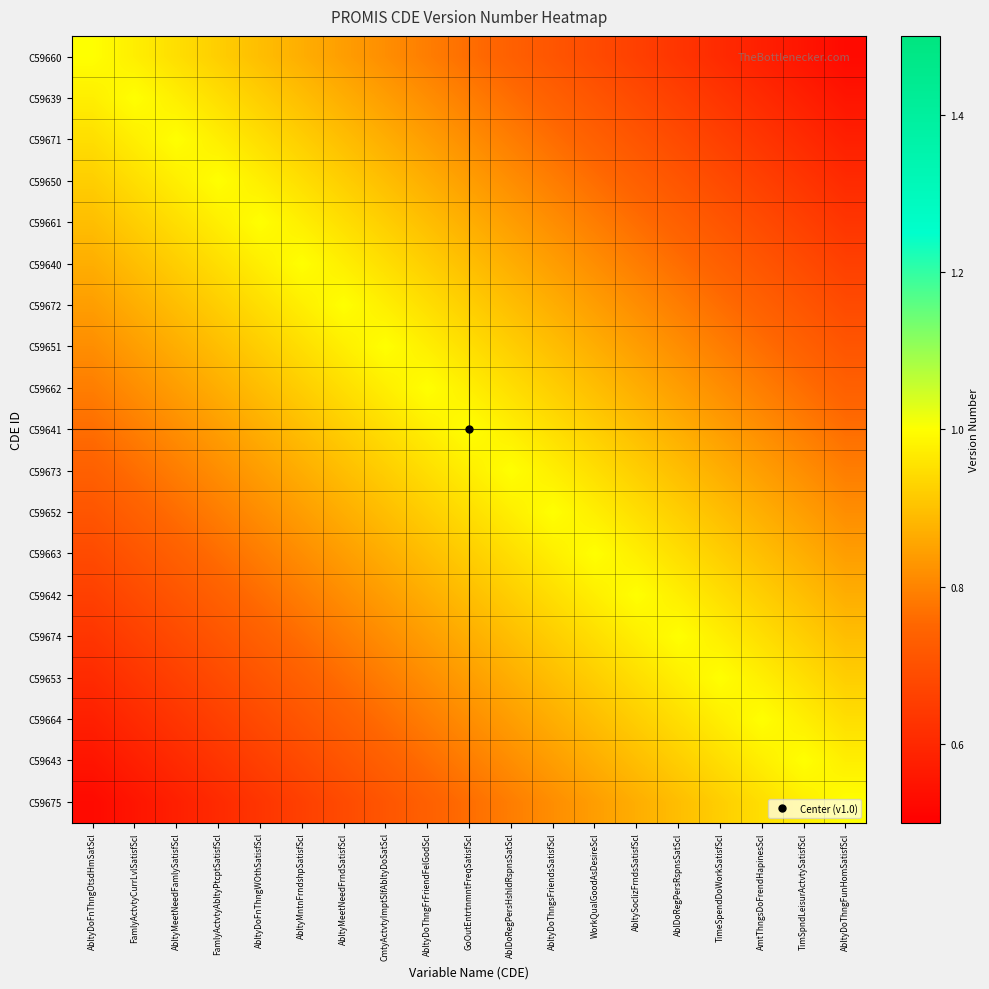

Reading right to left, extract all data points from this chart.

C59660: AbltyDoThngFunHomSatisfScl=0.5	TimSpndLeisurActvtySatisfScl=0.6	AmtThngsDoFrendHapinesScl=0.6	TimeSpendDoWorkSatisfScl=0.6	AblDoRegPersRspnsSatScl=0.6	AbltySoclizFrndsSatisfScl=0.7	WorkQualGoodAsDesireScl=0.7	AbltyDoThngsFriendsSatisfScl=0.7	AblDoRegPersHshldRspnsSatScl=0.7	GoOutEntrtnmntFreqSatisfScl=0.8	AbltyDoThngFrFriendFelGodScl=0.8	CmtyActvtyImptSlfAbltyDoSatScl=0.8	AbltyMeetNeedFrndSatisfScl=0.8	AbltyMntnFrndshpSatisfScl=0.9	AbltyDoFnThngWOthSatisfScl=0.9	FamlyActvtyAbltyPtcptSatisfScl=0.9	AbltyMeetNeedFamlySatisfScl=0.9	FamlyActvtyCurrLvlSatisfScl=1.0	AbltyDoFnThngOtsdHmSatScl=1.0
C59639: AbltyDoThngFunHomSatisfScl=0.6	TimSpndLeisurActvtySatisfScl=0.6	AmtThngsDoFrendHapinesScl=0.6	TimeSpendDoWorkSatisfScl=0.6	AblDoRegPersRspnsSatScl=0.7	AbltySoclizFrndsSatisfScl=0.7	WorkQualGoodAsDesireScl=0.7	AbltyDoThngsFriendsSatisfScl=0.7	AblDoRegPersHshldRspnsSatScl=0.8	GoOutEntrtnmntFreqSatisfScl=0.8	AbltyDoThngFrFriendFelGodScl=0.8	CmtyActvtyImptSlfAbltyDoSatScl=0.8	AbltyMeetNeedFrndSatisfScl=0.9	AbltyMntnFrndshpSatisfScl=0.9	AbltyDoFnThngWOthSatisfScl=0.9	FamlyActvtyAbltyPtcptSatisfScl=0.9	AbltyMeetNeedFamlySatisfScl=1.0	FamlyActvtyCurrLvlSatisfScl=1.0	AbltyDoFnThngOtsdHmSatScl=1.0
C59671: AbltyDoThngFunHomSatisfScl=0.6	TimSpndLeisurActvtySatisfScl=0.6	AmtThngsDoFrendHapinesScl=0.6	TimeSpendDoWorkSatisfScl=0.7	AblDoRegPersRspnsSatScl=0.7	AbltySoclizFrndsSatisfScl=0.7	WorkQualGoodAsDesireScl=0.7	AbltyDoThngsFriendsSatisfScl=0.8	AblDoRegPersHshldRspnsSatScl=0.8	GoOutEntrtnmntFreqSatisfScl=0.8	AbltyDoThngFrFriendFelGodScl=0.8	CmtyActvtyImptSlfAbltyDoSatScl=0.9	AbltyMeetNeedFrndSatisfScl=0.9	AbltyMntnFrndshpSatisfScl=0.9	AbltyDoFnThngWOthSatisfScl=0.9	FamlyActvtyAbltyPtcptSatisfScl=1.0	AbltyMeetNeedFamlySatisfScl=1.0	FamlyActvtyCurrLvlSatisfScl=1.0	AbltyDoFnThngOtsdHmSatScl=0.9
C59650: AbltyDoThngFunHomSatisfScl=0.6	TimSpndLeisurActvtySatisfScl=0.6	AmtThngsDoFrendHapinesScl=0.7	TimeSpendDoWorkSatisfScl=0.7	AblDoRegPersRspnsSatScl=0.7	AbltySoclizFrndsSatisfScl=0.7	WorkQualGoodAsDesireScl=0.8	AbltyDoThngsFriendsSatisfScl=0.8	AblDoRegPersHshldRspnsSatScl=0.8	GoOutEntrtnmntFreqSatisfScl=0.8	AbltyDoThngFrFriendFelGodScl=0.9	CmtyActvtyImptSlfAbltyDoSatScl=0.9	AbltyMeetNeedFrndSatisfScl=0.9	AbltyMntnFrndshpSatisfScl=0.9	AbltyDoFnThngWOthSatisfScl=1.0	FamlyActvtyAbltyPtcptSatisfScl=1.0	AbltyMeetNeedFamlySatisfScl=1.0	FamlyActvtyCurrLvlSatisfScl=0.9	AbltyDoFnThngOtsdHmSatScl=0.9
C59661: AbltyDoThngFunHomSatisfScl=0.6	TimSpndLeisurActvtySatisfScl=0.7	AmtThngsDoFrendHapinesScl=0.7	TimeSpendDoWorkSatisfScl=0.7	AblDoRegPersRspnsSatScl=0.7	AbltySoclizFrndsSatisfScl=0.8	WorkQualGoodAsDesireScl=0.8	AbltyDoThngsFriendsSatisfScl=0.8	AblDoRegPersHshldRspnsSatScl=0.8	GoOutEntrtnmntFreqSatisfScl=0.9	AbltyDoThngFrFriendFelGodScl=0.9	CmtyActvtyImptSlfAbltyDoSatScl=0.9	AbltyMeetNeedFrndSatisfScl=0.9	AbltyMntnFrndshpSatisfScl=1.0	AbltyDoFnThngWOthSatisfScl=1.0	FamlyActvtyAbltyPtcptSatisfScl=1.0	AbltyMeetNeedFamlySatisfScl=0.9	FamlyActvtyCurrLvlSatisfScl=0.9	AbltyDoFnThngOtsdHmSatScl=0.9
C59640: AbltyDoThngFunHomSatisfScl=0.7	TimSpndLeisurActvtySatisfScl=0.7	AmtThngsDoFrendHapinesScl=0.7	TimeSpendDoWorkSatisfScl=0.7	AblDoRegPersRspnsSatScl=0.8	AbltySoclizFrndsSatisfScl=0.8	WorkQualGoodAsDesireScl=0.8	AbltyDoThngsFriendsSatisfScl=0.8	AblDoRegPersHshldRspnsSatScl=0.9	GoOutEntrtnmntFreqSatisfScl=0.9	AbltyDoThngFrFriendFelGodScl=0.9	CmtyActvtyImptSlfAbltyDoSatScl=0.9	AbltyMeetNeedFrndSatisfScl=1.0	AbltyMntnFrndshpSatisfScl=1.0	AbltyDoFnThngWOthSatisfScl=1.0	FamlyActvtyAbltyPtcptSatisfScl=0.9	AbltyMeetNeedFamlySatisfScl=0.9	FamlyActvtyCurrLvlSatisfScl=0.9	AbltyDoFnThngOtsdHmSatScl=0.9
C59672: AbltyDoThngFunHomSatisfScl=0.7	TimSpndLeisurActvtySatisfScl=0.7	AmtThngsDoFrendHapinesScl=0.7	TimeSpendDoWorkSatisfScl=0.8	AblDoRegPersRspnsSatScl=0.8	AbltySoclizFrndsSatisfScl=0.8	WorkQualGoodAsDesireScl=0.8	AbltyDoThngsFriendsSatisfScl=0.9	AblDoRegPersHshldRspnsSatScl=0.9	GoOutEntrtnmntFreqSatisfScl=0.9	AbltyDoThngFrFriendFelGodScl=0.9	CmtyActvtyImptSlfAbltyDoSatScl=1.0	AbltyMeetNeedFrndSatisfScl=1.0	AbltyMntnFrndshpSatisfScl=1.0	AbltyDoFnThngWOthSatisfScl=0.9	FamlyActvtyAbltyPtcptSatisfScl=0.9	AbltyMeetNeedFamlySatisfScl=0.9	FamlyActvtyCurrLvlSatisfScl=0.9	AbltyDoFnThngOtsdHmSatScl=0.8
C59651: AbltyDoThngFunHomSatisfScl=0.7	TimSpndLeisurActvtySatisfScl=0.7	AmtThngsDoFrendHapinesScl=0.8	TimeSpendDoWorkSatisfScl=0.8	AblDoRegPersRspnsSatScl=0.8	AbltySoclizFrndsSatisfScl=0.8	WorkQualGoodAsDesireScl=0.9	AbltyDoThngsFriendsSatisfScl=0.9	AblDoRegPersHshldRspnsSatScl=0.9	GoOutEntrtnmntFreqSatisfScl=0.9	AbltyDoThngFrFriendFelGodScl=1.0	CmtyActvtyImptSlfAbltyDoSatScl=1.0	AbltyMeetNeedFrndSatisfScl=1.0	AbltyMntnFrndshpSatisfScl=0.9	AbltyDoFnThngWOthSatisfScl=0.9	FamlyActvtyAbltyPtcptSatisfScl=0.9	AbltyMeetNeedFamlySatisfScl=0.9	FamlyActvtyCurrLvlSatisfScl=0.8	AbltyDoFnThngOtsdHmSatScl=0.8
C59662: AbltyDoThngFunHomSatisfScl=0.7	TimSpndLeisurActvtySatisfScl=0.8	AmtThngsDoFrendHapinesScl=0.8	TimeSpendDoWorkSatisfScl=0.8	AblDoRegPersRspnsSatScl=0.8	AbltySoclizFrndsSatisfScl=0.9	WorkQualGoodAsDesireScl=0.9	AbltyDoThngsFriendsSatisfScl=0.9	AblDoRegPersHshldRspnsSatScl=0.9	GoOutEntrtnmntFreqSatisfScl=1.0	AbltyDoThngFrFriendFelGodScl=1.0	CmtyActvtyImptSlfAbltyDoSatScl=1.0	AbltyMeetNeedFrndSatisfScl=0.9	AbltyMntnFrndshpSatisfScl=0.9	AbltyDoFnThngWOthSatisfScl=0.9	FamlyActvtyAbltyPtcptSatisfScl=0.9	AbltyMeetNeedFamlySatisfScl=0.8	FamlyActvtyCurrLvlSatisfScl=0.8	AbltyDoFnThngOtsdHmSatScl=0.8
C59641: AbltyDoThngFunHomSatisfScl=0.8	TimSpndLeisurActvtySatisfScl=0.8	AmtThngsDoFrendHapinesScl=0.8	TimeSpendDoWorkSatisfScl=0.8	AblDoRegPersRspnsSatScl=0.9	AbltySoclizFrndsSatisfScl=0.9	WorkQualGoodAsDesireScl=0.9	AbltyDoThngsFriendsSatisfScl=0.9	AblDoRegPersHshldRspnsSatScl=1.0	GoOutEntrtnmntFreqSatisfScl=1.0	AbltyDoThngFrFriendFelGodScl=1.0	CmtyActvtyImptSlfAbltyDoSatScl=0.9	AbltyMeetNeedFrndSatisfScl=0.9	AbltyMntnFrndshpSatisfScl=0.9	AbltyDoFnThngWOthSatisfScl=0.9	FamlyActvtyAbltyPtcptSatisfScl=0.8	AbltyMeetNeedFamlySatisfScl=0.8	FamlyActvtyCurrLvlSatisfScl=0.8	AbltyDoFnThngOtsdHmSatScl=0.8
C59673: AbltyDoThngFunHomSatisfScl=0.8	TimSpndLeisurActvtySatisfScl=0.8	AmtThngsDoFrendHapinesScl=0.8	TimeSpendDoWorkSatisfScl=0.9	AblDoRegPersRspnsSatScl=0.9	AbltySoclizFrndsSatisfScl=0.9	WorkQualGoodAsDesireScl=0.9	AbltyDoThngsFriendsSatisfScl=1.0	AblDoRegPersHshldRspnsSatScl=1.0	GoOutEntrtnmntFreqSatisfScl=1.0	AbltyDoThngFrFriendFelGodScl=0.9	CmtyActvtyImptSlfAbltyDoSatScl=0.9	AbltyMeetNeedFrndSatisfScl=0.9	AbltyMntnFrndshpSatisfScl=0.9	AbltyDoFnThngWOthSatisfScl=0.8	FamlyActvtyAbltyPtcptSatisfScl=0.8	AbltyMeetNeedFamlySatisfScl=0.8	FamlyActvtyCurrLvlSatisfScl=0.8	AbltyDoFnThngOtsdHmSatScl=0.7
C59652: AbltyDoThngFunHomSatisfScl=0.8	TimSpndLeisurActvtySatisfScl=0.8	AmtThngsDoFrendHapinesScl=0.9	TimeSpendDoWorkSatisfScl=0.9	AblDoRegPersRspnsSatScl=0.9	AbltySoclizFrndsSatisfScl=0.9	WorkQualGoodAsDesireScl=1.0	AbltyDoThngsFriendsSatisfScl=1.0	AblDoRegPersHshldRspnsSatScl=1.0	GoOutEntrtnmntFreqSatisfScl=0.9	AbltyDoThngFrFriendFelGodScl=0.9	CmtyActvtyImptSlfAbltyDoSatScl=0.9	AbltyMeetNeedFrndSatisfScl=0.9	AbltyMntnFrndshpSatisfScl=0.8	AbltyDoFnThngWOthSatisfScl=0.8	FamlyActvtyAbltyPtcptSatisfScl=0.8	AbltyMeetNeedFamlySatisfScl=0.8	FamlyActvtyCurrLvlSatisfScl=0.7	AbltyDoFnThngOtsdHmSatScl=0.7
C59663: AbltyDoThngFunHomSatisfScl=0.8	TimSpndLeisurActvtySatisfScl=0.9	AmtThngsDoFrendHapinesScl=0.9	TimeSpendDoWorkSatisfScl=0.9	AblDoRegPersRspnsSatScl=0.9	AbltySoclizFrndsSatisfScl=1.0	WorkQualGoodAsDesireScl=1.0	AbltyDoThngsFriendsSatisfScl=1.0	AblDoRegPersHshldRspnsSatScl=0.9	GoOutEntrtnmntFreqSatisfScl=0.9	AbltyDoThngFrFriendFelGodScl=0.9	CmtyActvtyImptSlfAbltyDoSatScl=0.9	AbltyMeetNeedFrndSatisfScl=0.8	AbltyMntnFrndshpSatisfScl=0.8	AbltyDoFnThngWOthSatisfScl=0.8	FamlyActvtyAbltyPtcptSatisfScl=0.8	AbltyMeetNeedFamlySatisfScl=0.7	FamlyActvtyCurrLvlSatisfScl=0.7	AbltyDoFnThngOtsdHmSatScl=0.7
C59642: AbltyDoThngFunHomSatisfScl=0.9	TimSpndLeisurActvtySatisfScl=0.9	AmtThngsDoFrendHapinesScl=0.9	TimeSpendDoWorkSatisfScl=0.9	AblDoRegPersRspnsSatScl=1.0	AbltySoclizFrndsSatisfScl=1.0	WorkQualGoodAsDesireScl=1.0	AbltyDoThngsFriendsSatisfScl=0.9	AblDoRegPersHshldRspnsSatScl=0.9	GoOutEntrtnmntFreqSatisfScl=0.9	AbltyDoThngFrFriendFelGodScl=0.9	CmtyActvtyImptSlfAbltyDoSatScl=0.8	AbltyMeetNeedFrndSatisfScl=0.8	AbltyMntnFrndshpSatisfScl=0.8	AbltyDoFnThngWOthSatisfScl=0.8	FamlyActvtyAbltyPtcptSatisfScl=0.7	AbltyMeetNeedFamlySatisfScl=0.7	FamlyActvtyCurrLvlSatisfScl=0.7	AbltyDoFnThngOtsdHmSatScl=0.7
C59674: AbltyDoThngFunHomSatisfScl=0.9	TimSpndLeisurActvtySatisfScl=0.9	AmtThngsDoFrendHapinesScl=0.9	TimeSpendDoWorkSatisfScl=1.0	AblDoRegPersRspnsSatScl=1.0	AbltySoclizFrndsSatisfScl=1.0	WorkQualGoodAsDesireScl=0.9	AbltyDoThngsFriendsSatisfScl=0.9	AblDoRegPersHshldRspnsSatScl=0.9	GoOutEntrtnmntFreqSatisfScl=0.9	AbltyDoThngFrFriendFelGodScl=0.8	CmtyActvtyImptSlfAbltyDoSatScl=0.8	AbltyMeetNeedFrndSatisfScl=0.8	AbltyMntnFrndshpSatisfScl=0.8	AbltyDoFnThngWOthSatisfScl=0.7	FamlyActvtyAbltyPtcptSatisfScl=0.7	AbltyMeetNeedFamlySatisfScl=0.7	FamlyActvtyCurrLvlSatisfScl=0.7	AbltyDoFnThngOtsdHmSatScl=0.6
C59653: AbltyDoThngFunHomSatisfScl=0.9	TimSpndLeisurActvtySatisfScl=0.9	AmtThngsDoFrendHapinesScl=1.0	TimeSpendDoWorkSatisfScl=1.0	AblDoRegPersRspnsSatScl=1.0	AbltySoclizFrndsSatisfScl=0.9	WorkQualGoodAsDesireScl=0.9	AbltyDoThngsFriendsSatisfScl=0.9	AblDoRegPersHshldRspnsSatScl=0.9	GoOutEntrtnmntFreqSatisfScl=0.8	AbltyDoThngFrFriendFelGodScl=0.8	CmtyActvtyImptSlfAbltyDoSatScl=0.8	AbltyMeetNeedFrndSatisfScl=0.8	AbltyMntnFrndshpSatisfScl=0.7	AbltyDoFnThngWOthSatisfScl=0.7	FamlyActvtyAbltyPtcptSatisfScl=0.7	AbltyMeetNeedFamlySatisfScl=0.7	FamlyActvtyCurrLvlSatisfScl=0.6	AbltyDoFnThngOtsdHmSatScl=0.6
C59664: AbltyDoThngFunHomSatisfScl=0.9	TimSpndLeisurActvtySatisfScl=1.0	AmtThngsDoFrendHapinesScl=1.0	TimeSpendDoWorkSatisfScl=1.0	AblDoRegPersRspnsSatScl=0.9	AbltySoclizFrndsSatisfScl=0.9	WorkQualGoodAsDesireScl=0.9	AbltyDoThngsFriendsSatisfScl=0.9	AblDoRegPersHshldRspnsSatScl=0.8	GoOutEntrtnmntFreqSatisfScl=0.8	AbltyDoThngFrFriendFelGodScl=0.8	CmtyActvtyImptSlfAbltyDoSatScl=0.8	AbltyMeetNeedFrndSatisfScl=0.7	AbltyMntnFrndshpSatisfScl=0.7	AbltyDoFnThngWOthSatisfScl=0.7	FamlyActvtyAbltyPtcptSatisfScl=0.7	AbltyMeetNeedFamlySatisfScl=0.6	FamlyActvtyCurrLvlSatisfScl=0.6	AbltyDoFnThngOtsdHmSatScl=0.6
C59643: AbltyDoThngFunHomSatisfScl=1.0	TimSpndLeisurActvtySatisfScl=1.0	AmtThngsDoFrendHapinesScl=1.0	TimeSpendDoWorkSatisfScl=0.9	AblDoRegPersRspnsSatScl=0.9	AbltySoclizFrndsSatisfScl=0.9	WorkQualGoodAsDesireScl=0.9	AbltyDoThngsFriendsSatisfScl=0.8	AblDoRegPersHshldRspnsSatScl=0.8	GoOutEntrtnmntFreqSatisfScl=0.8	AbltyDoThngFrFriendFelGodScl=0.8	CmtyActvtyImptSlfAbltyDoSatScl=0.7	AbltyMeetNeedFrndSatisfScl=0.7	AbltyMntnFrndshpSatisfScl=0.7	AbltyDoFnThngWOthSatisfScl=0.7	FamlyActvtyAbltyPtcptSatisfScl=0.6	AbltyMeetNeedFamlySatisfScl=0.6	FamlyActvtyCurrLvlSatisfScl=0.6	AbltyDoFnThngOtsdHmSatScl=0.6
C59675: AbltyDoThngFunHomSatisfScl=1.0	TimSpndLeisurActvtySatisfScl=1.0	AmtThngsDoFrendHapinesScl=0.9	TimeSpendDoWorkSatisfScl=0.9	AblDoRegPersRspnsSatScl=0.9	AbltySoclizFrndsSatisfScl=0.9	WorkQualGoodAsDesireScl=0.8	AbltyDoThngsFriendsSatisfScl=0.8	AblDoRegPersHshldRspnsSatScl=0.8	GoOutEntrtnmntFreqSatisfScl=0.8	AbltyDoThngFrFriendFelGodScl=0.7	CmtyActvtyImptSlfAbltyDoSatScl=0.7	AbltyMeetNeedFrndSatisfScl=0.7	AbltyMntnFrndshpSatisfScl=0.7	AbltyDoFnThngWOthSatisfScl=0.6	FamlyActvtyAbltyPtcptSatisfScl=0.6	AbltyMeetNeedFamlySatisfScl=0.6	FamlyActvtyCurrLvlSatisfScl=0.6	AbltyDoFnThngOtsdHmSatScl=0.5